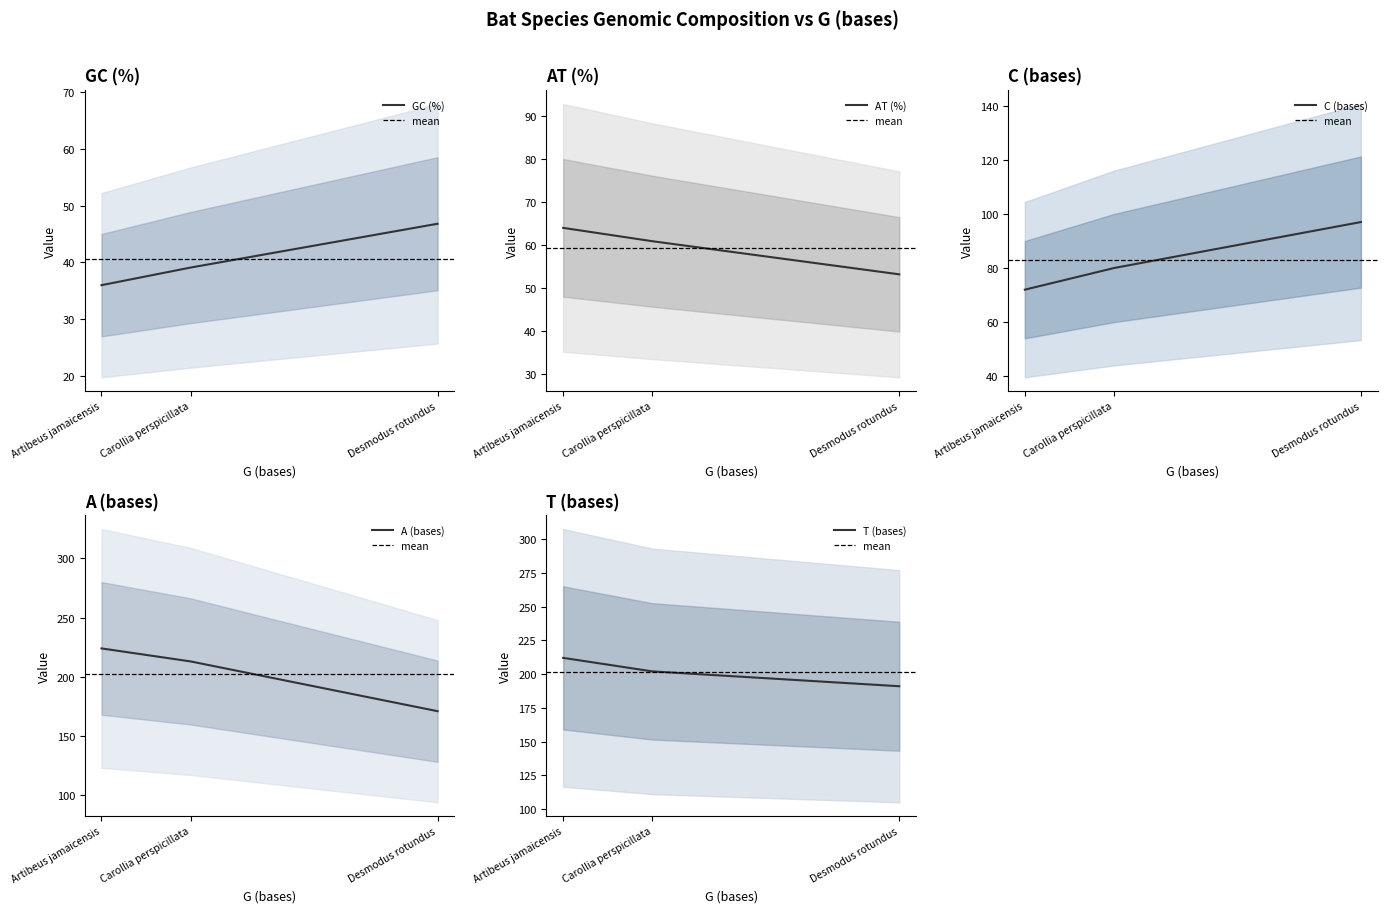

At which category is the sum across all series the highest?

Artibeus jamaicensis